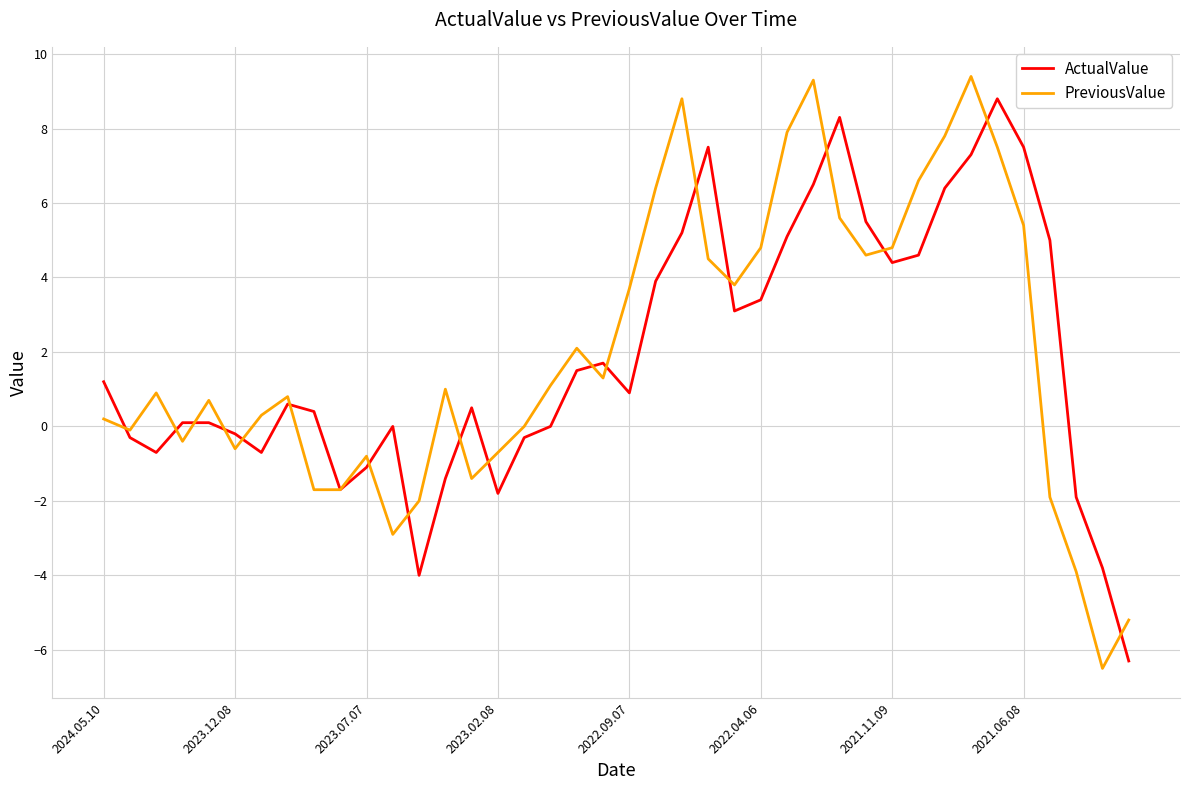

What is the smallest value displayed?

-6.5